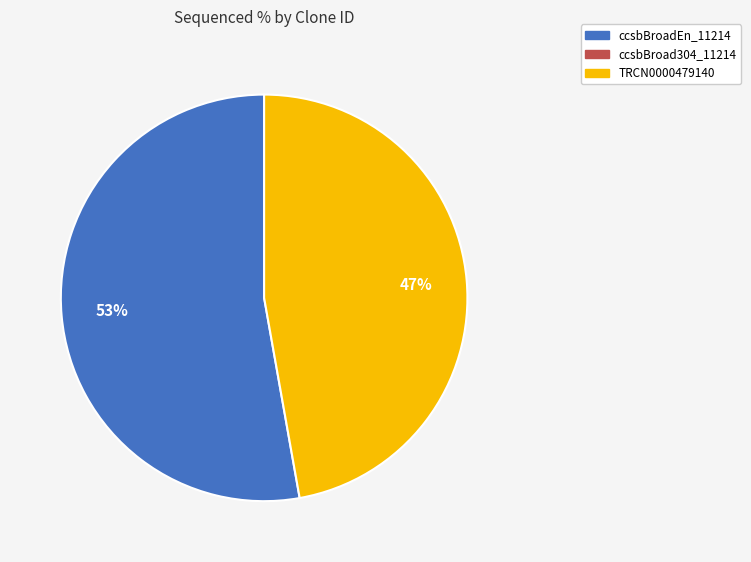

Is there a majority slice in this chart?

Yes